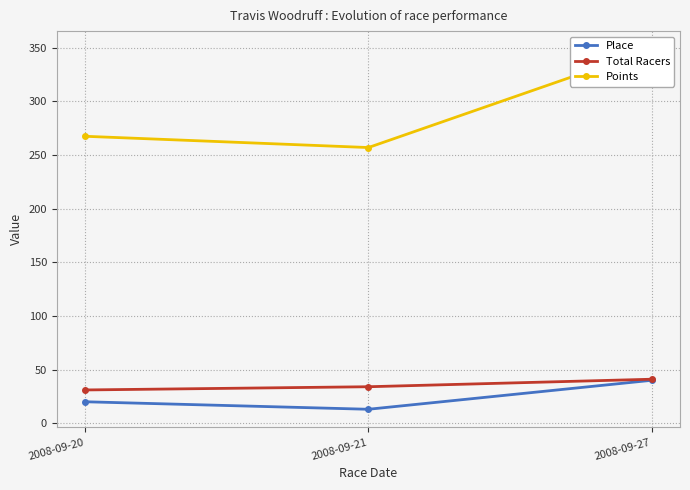

What is the smallest value displayed?

13.0